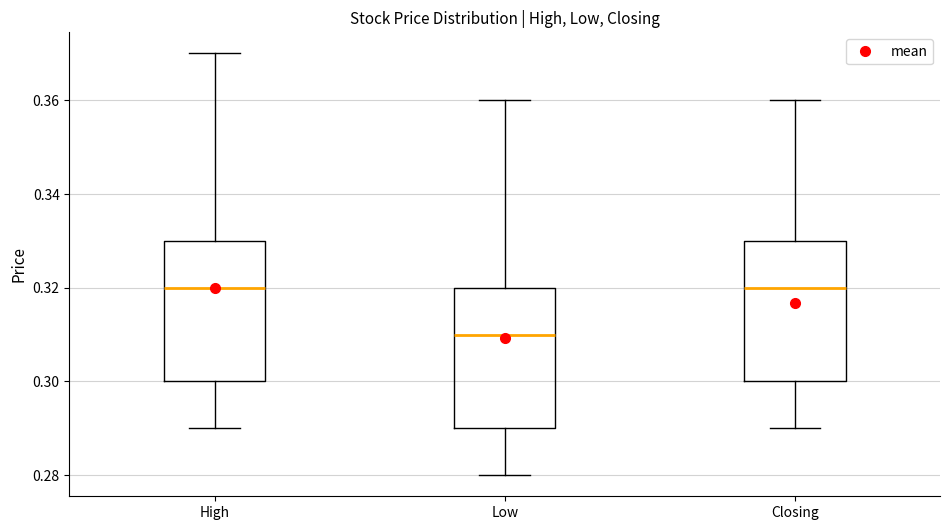

Where does the median line of the box for High sit on the y-axis? The values are not printed on the chart, so give them approximately, as read against the axis.

0.32